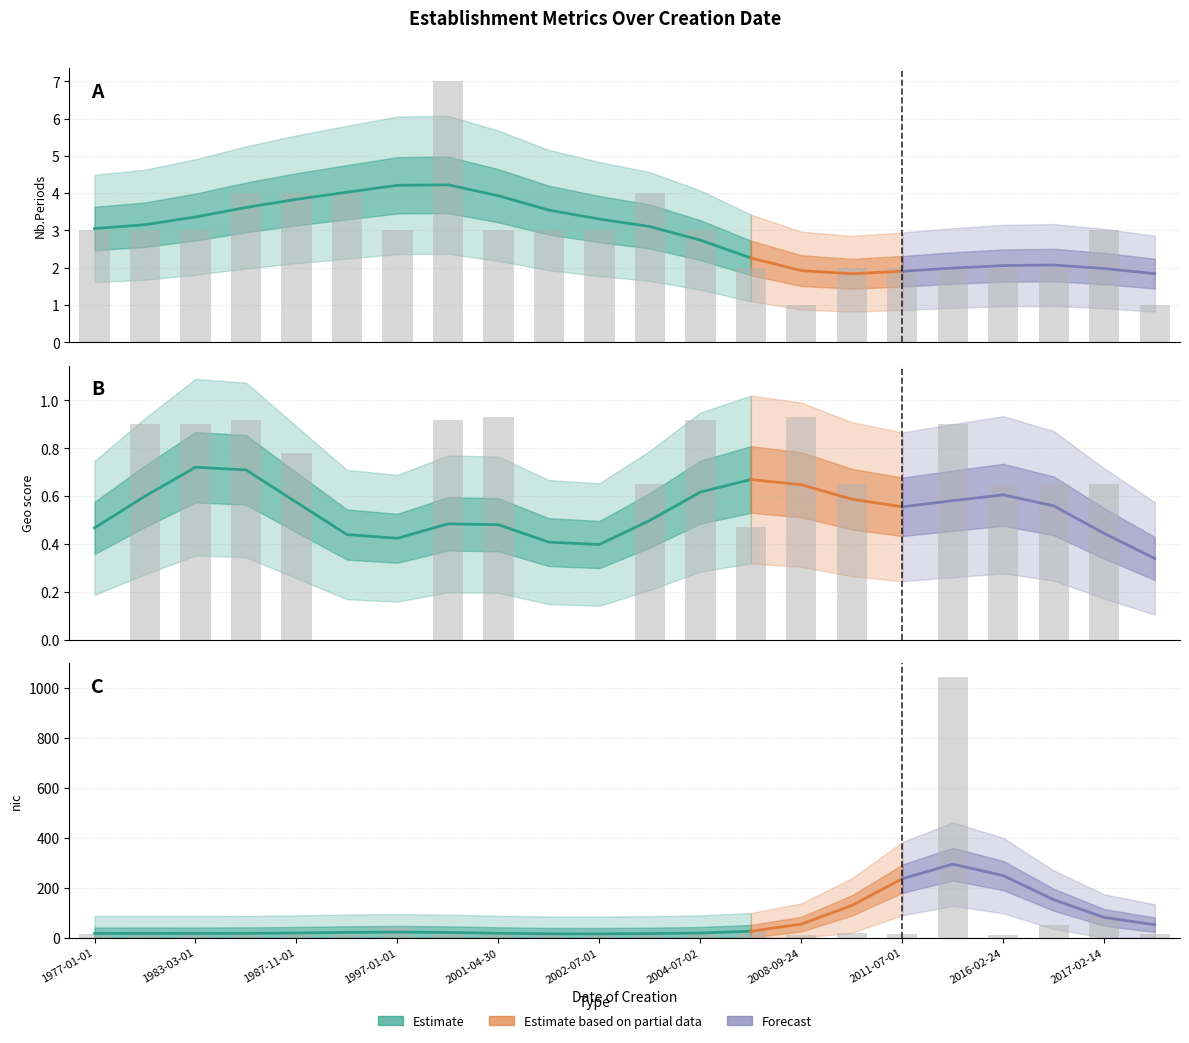

What is the difference between the maximum and minimum values in the nombrePeriodesEtablissement series?

6.0